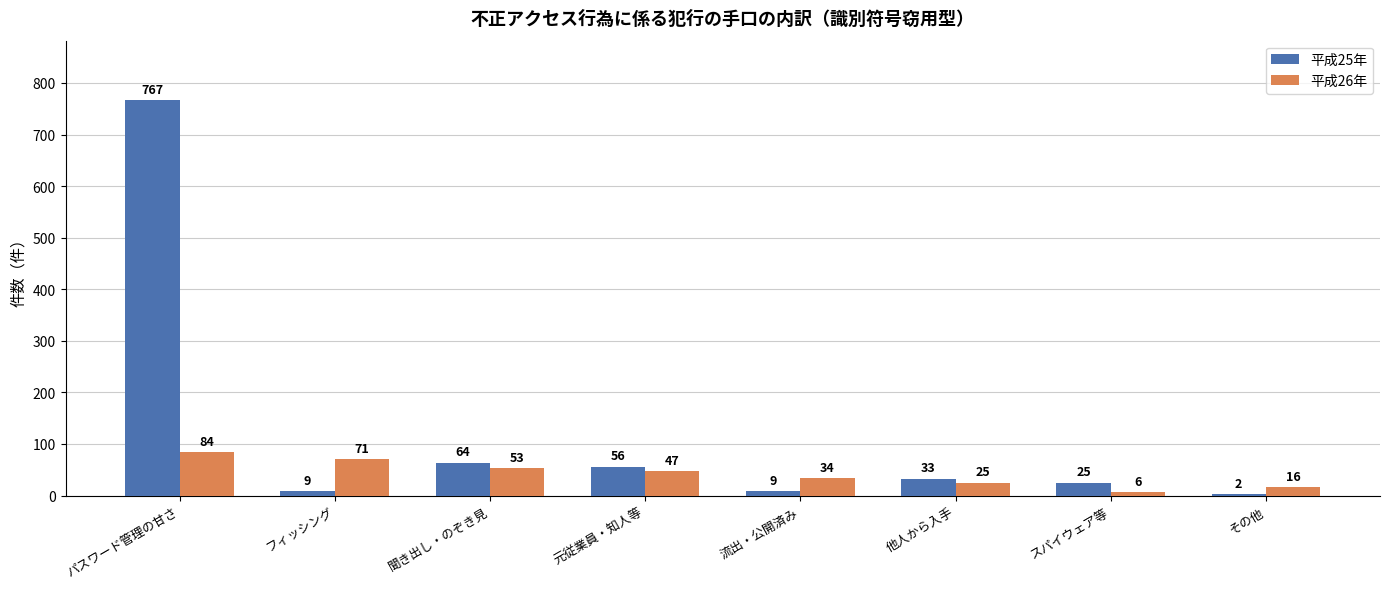

Which category has the highest value across all series?

パスワード管理の甘さ